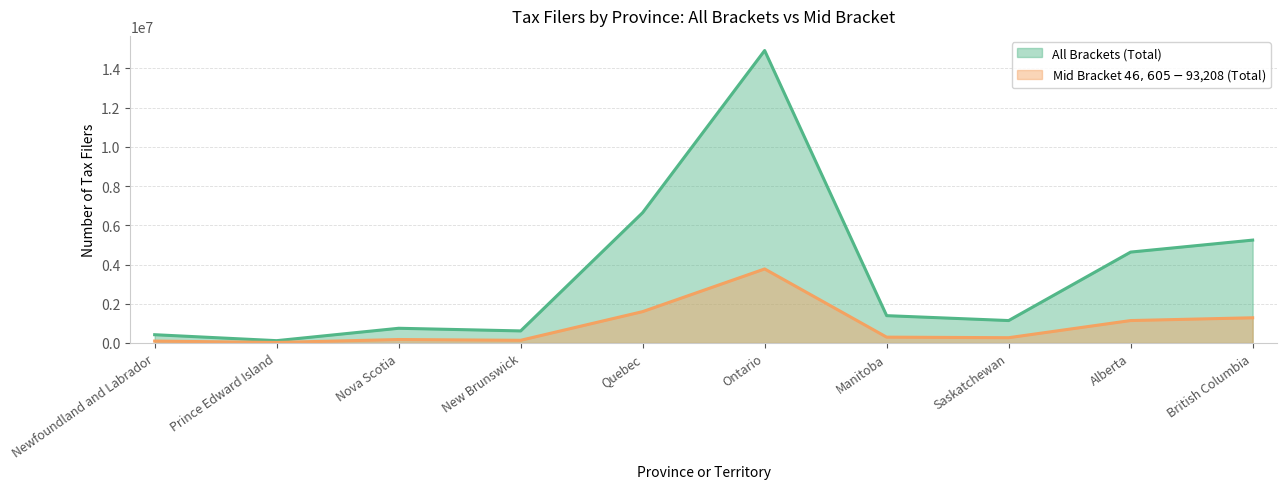

Reading left to right, list all the values displayed in this chart.

All Brackets (Total): Newfoundland and Labrador=422680	Prince Edward Island=119240	Nova Scotia=750530	New Brunswick=615470	Quebec=6643340	Ontario=14904840	Manitoba=1393310	Saskatchewan=1143980	Alberta=4632750	British Columbia=5243730
Mid Bracket $46,605-$93,208 (Total): Newfoundland and Labrador=97520	Prince Edward Island=28090	Nova Scotia=177710	New Brunswick=137940	Quebec=1599360	Ontario=3773650	Manitoba=298280	Saskatchewan=270320	Alberta=1143980	British Columbia=1285210